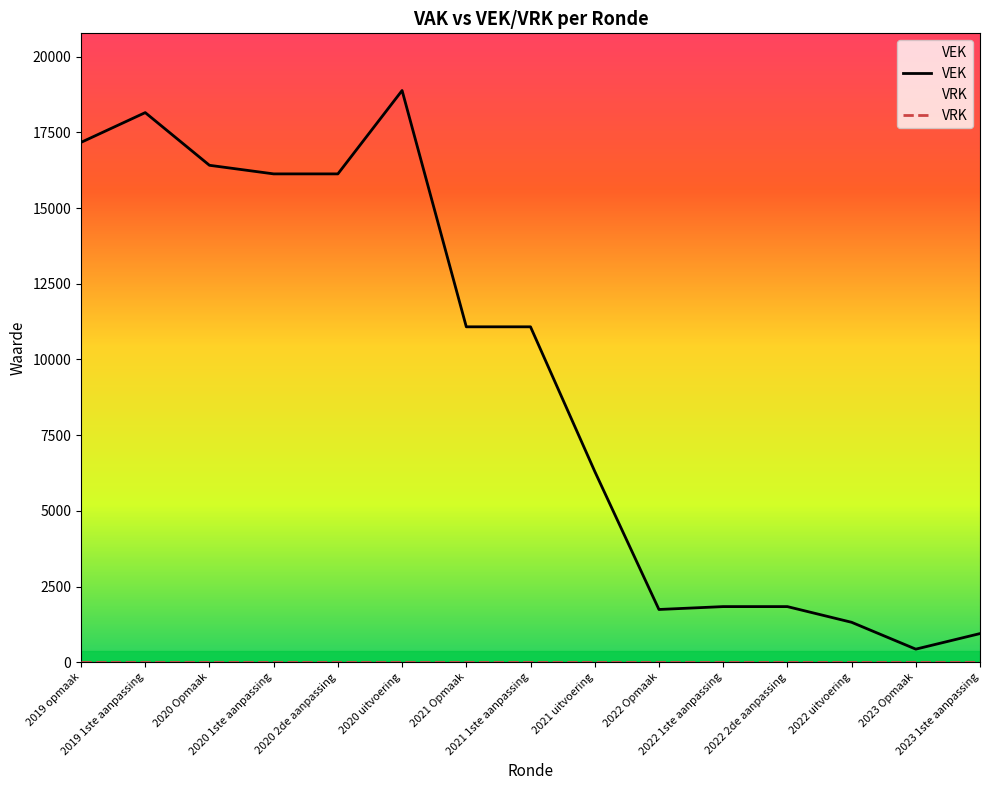

Is it true that VEK equals 4228 at 2021 uitvoering?

False